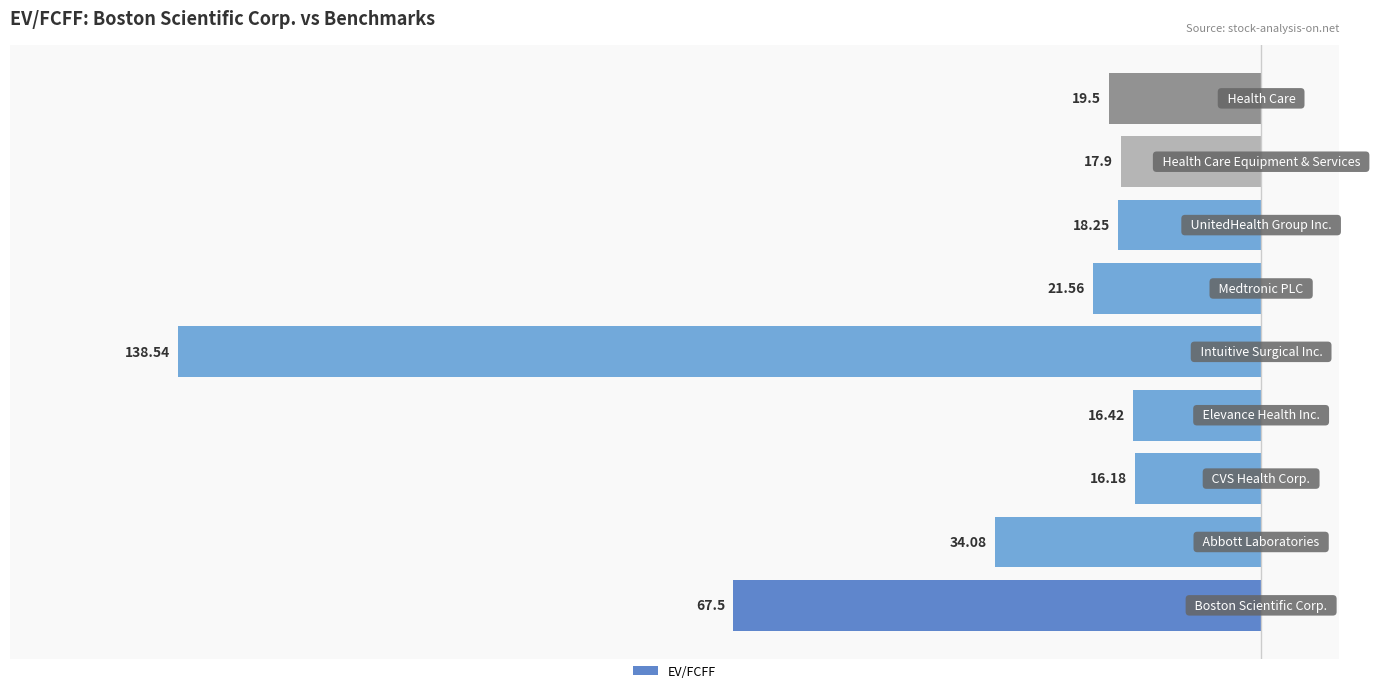

Are the bars horizontal?

Yes